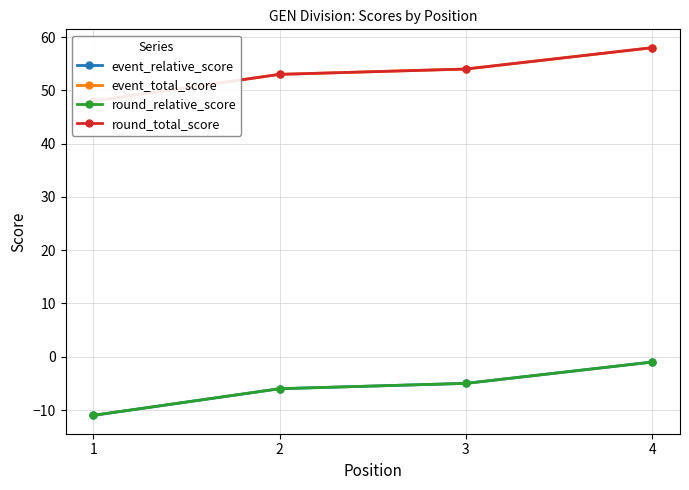

Between 1 and 4, which series saw the biggest shift?

event_relative_score